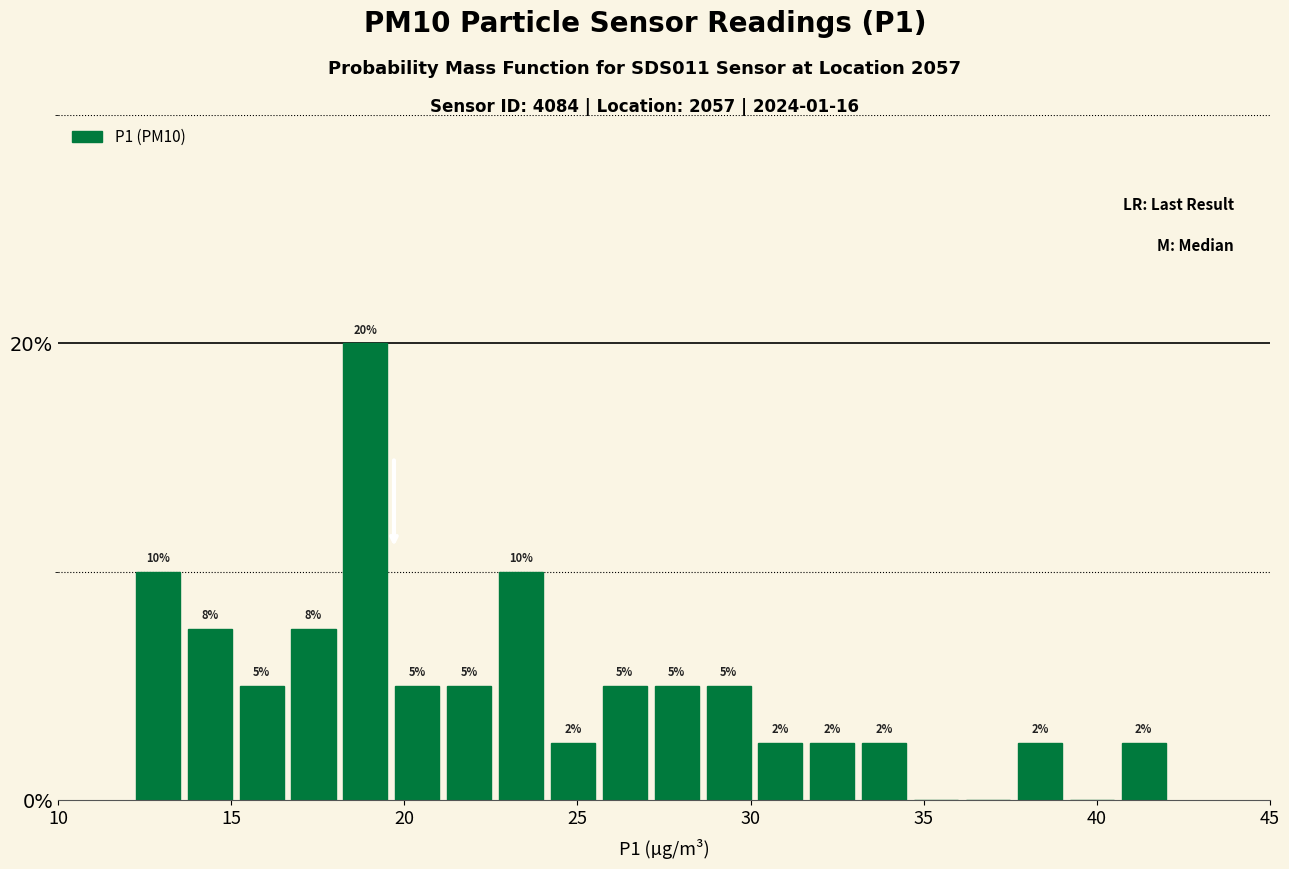

Read against the x-axis, roughly where is the centre of the tallest bar?

19.0